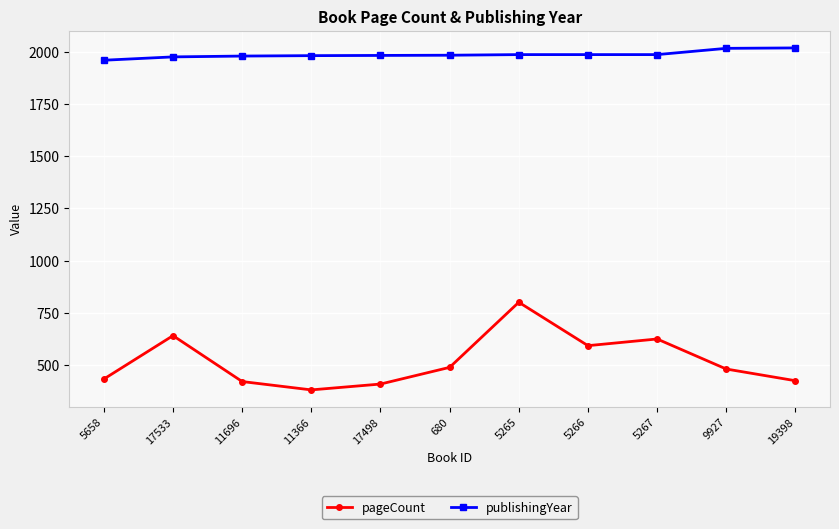

What position from the right is 19398?

1